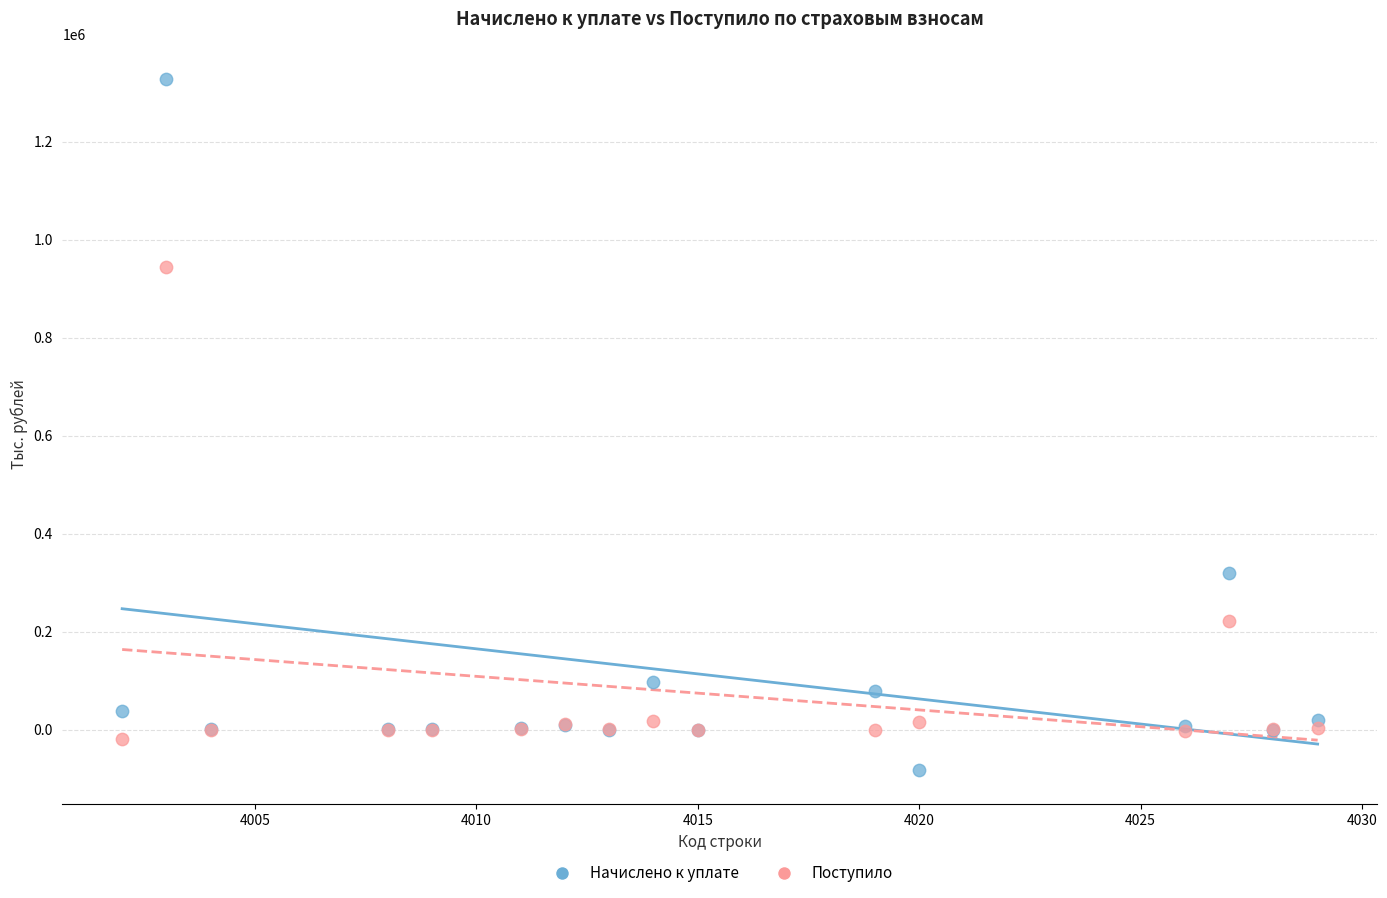

Which series has the largest Y range (max minus min)?

Начислено к уплате